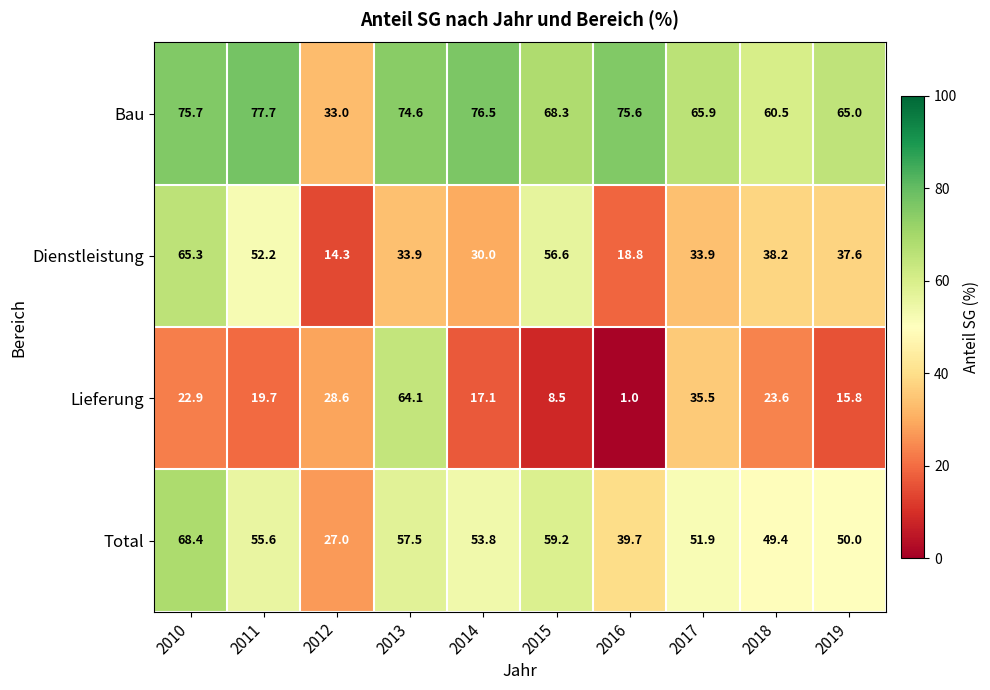

Is it true that Dienstleistung equals 56.6 at 2015?

True